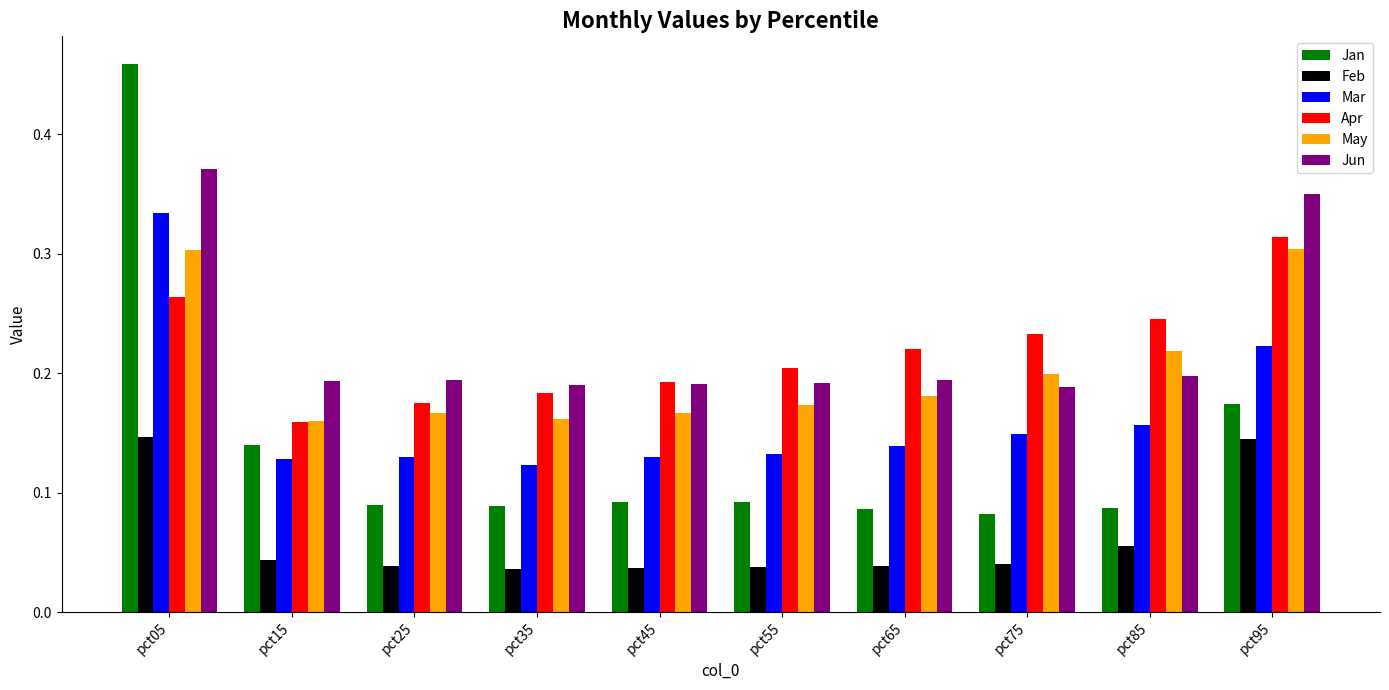

Which series has the widest spread of values?

Jan